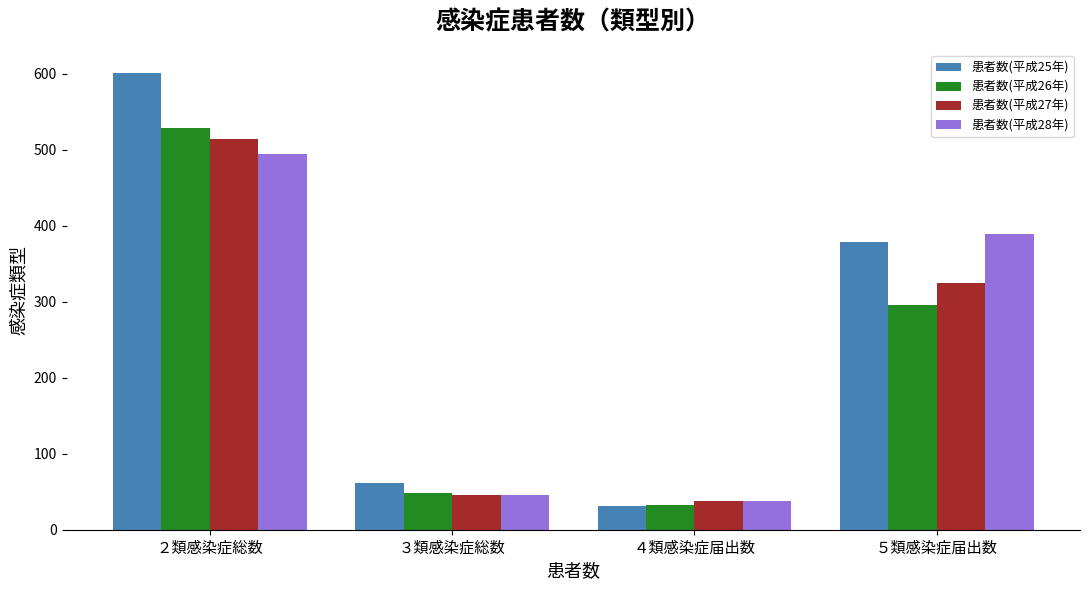

What is the difference between the highest and lowest values at ３類感染症総数?

16